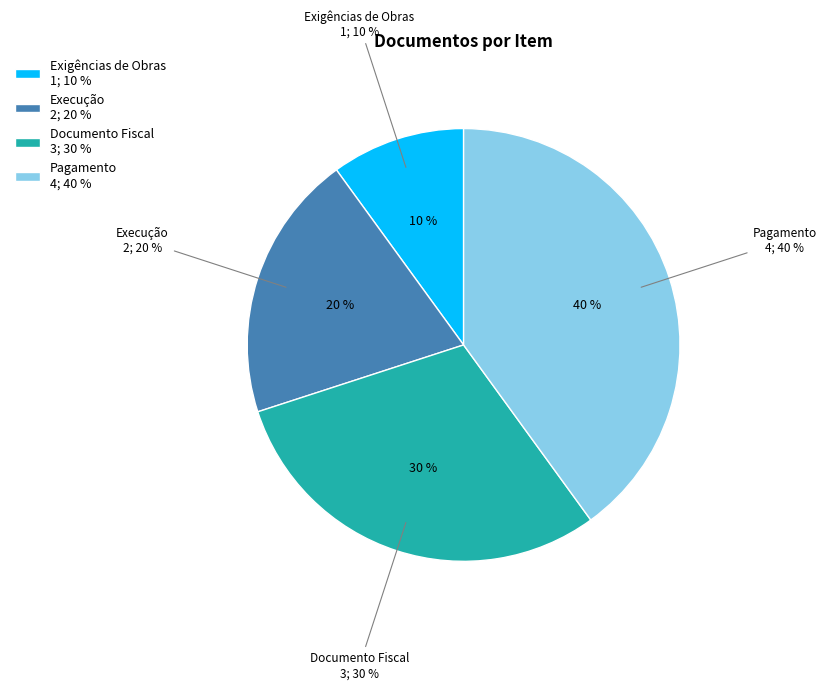

Does Pagamento represent more than half of the total?

No